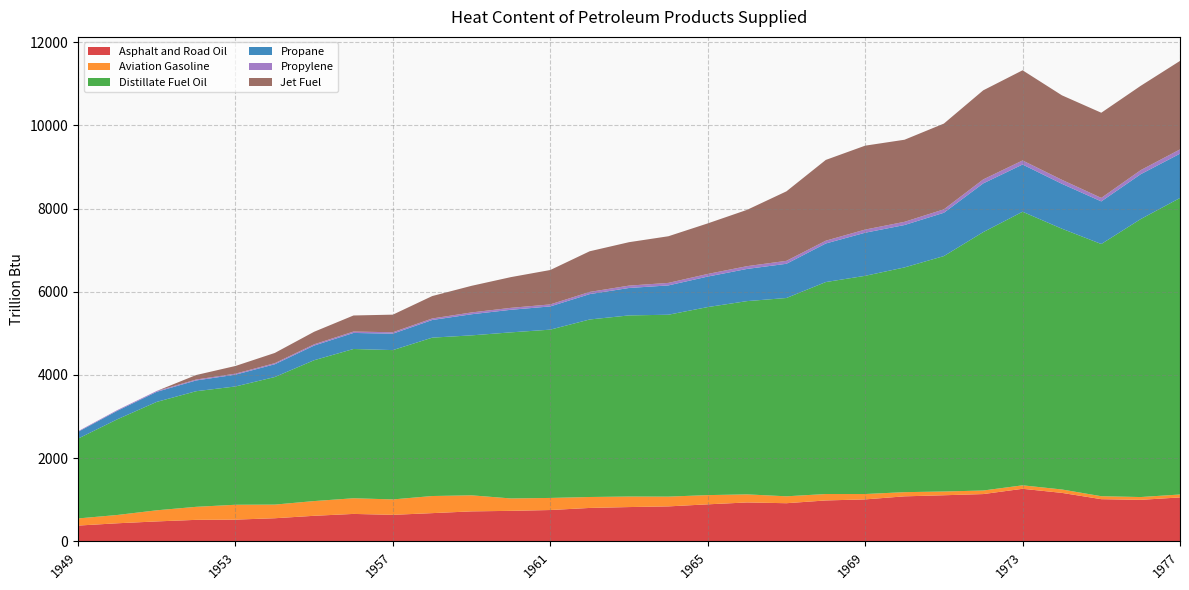

Reading left to right, list all the values displayed in this chart.

Asphalt and Road Oil: 1949=379.5	1950=435.1	1951=479.6	1952=517.3	1953=523.0	1954=556.0	1955=614.8	1956=659.8	1957=637.7	1958=678.8	1959=721.0	1960=733.8	1961=753.6	1962=803.5	1963=824.6	1964=840.8	1965=890.3	1966=935.6	1967=917.2	1968=983.7	1969=1009.0	1970=1082.5	1971=1108.3	1972=1136.9	1973=1263.7	1974=1165.4	1975=1014.2	1976=998.1	1977=1056.4
Aviation Gasoline: 1949=171.6	1950=199.5	1951=267.3	1952=313.0	1953=357.0	1954=328.0	1955=354.1	1956=376.6	1957=370.6	1958=411.3	1959=385.8	1960=297.9	1961=290.4	1962=262.9	1963=253.2	1964=235.0	1965=221.6	1966=194.1	1967=166.1	1968=154.6	1969=129.0	1970=100.5	1971=90.3	1972=85.4	1973=83.4	1974=81.9	1975=71.0	1976=67.5	1977=70.3
Distillate Fuel Oil: 1949=1918.0	1950=2300.2	1951=2605.4	1952=2778.4	1953=2843.0	1954=3066.0	1955=3385.1	1956=3587.4	1957=3588.7	1958=3806.2	1959=3844.4	1960=3991.7	1961=4044.6	1962=4266.3	1963=4352.8	1964=4371.2	1965=4519.1	1966=4644.7	1967=4765.7	1968=5094.2	1969=5244.0	1970=5401.0	1971=5657.9	1972=6210.1	1973=6574.8	1974=6267.2	1975=6061.3	1976=6679.5	1977=7125.9
Propane: 1949=162.9	1950=204.1	1951=241.7	1952=258.6	1953=283.3	1954=306.7	1955=352.3	1956=385.6	1957=394.9	1958=424.2	1959=507.4	1960=542.6	1961=558.4	1962=609.9	1963=659.4	1964=704.5	1965=733.2	1966=773.4	1967=822.3	1968=926.9	1969=1035.8	1970=1018.9	1971=1040.8	1972=1170.7	1973=1135.4	1974=1078.5	1975=1024.1	1976=1077.9	1977=1065.0
Propylene: 1949=14.0	1950=17.6	1951=20.8	1952=22.2	1953=24.4	1954=26.4	1955=30.3	1956=33.2	1957=34.0	1958=36.5	1959=43.6	1960=46.7	1961=48.0	1962=52.5	1963=56.7	1964=60.6	1965=63.1	1966=66.5	1967=70.7	1968=67.1	1969=75.6	1970=77.0	1971=82.5	1972=96.0	1973=97.1	1974=96.5	1975=83.9	1976=98.4	1977=103.0
Jet Fuel: 1949=0.0	1950=0.0	1951=0.0	1952=107.8	1953=184.7	1954=245.5	1955=301.4	1956=386.4	1957=423.1	1958=538.7	1959=640.0	1960=738.5	1961=826.8	1962=976.9	1963=1043.7	1964=1120.8	1965=1214.5	1966=1353.7	1967=1670.2	1968=1941.1	1969=2016.8	1970=1972.7	1971=2060.8	1972=2140.8	1973=2167.2	1974=2030.4	1975=2047.1	1976=2026.0	1977=2126.5